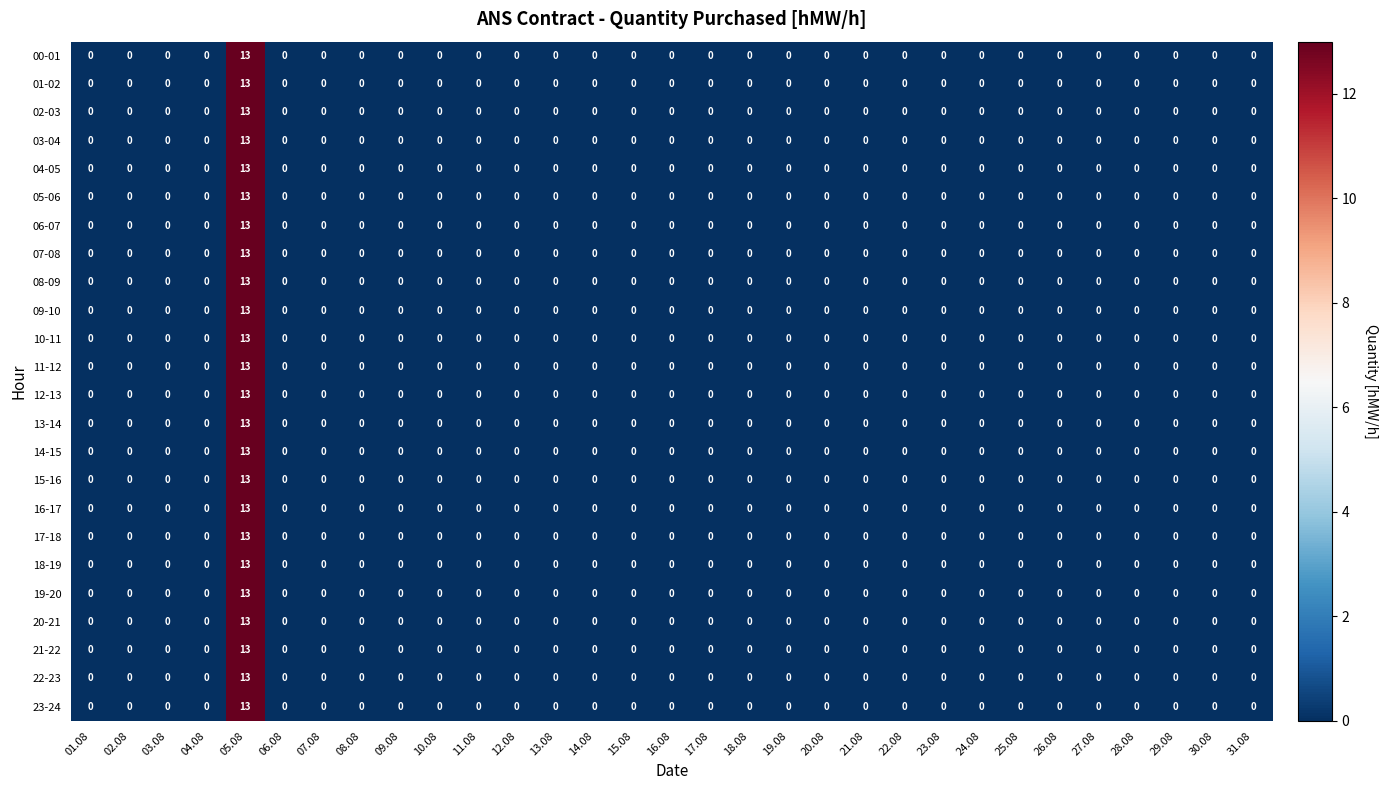

Is it true that 05-06 equals 0 at 29.08?

True